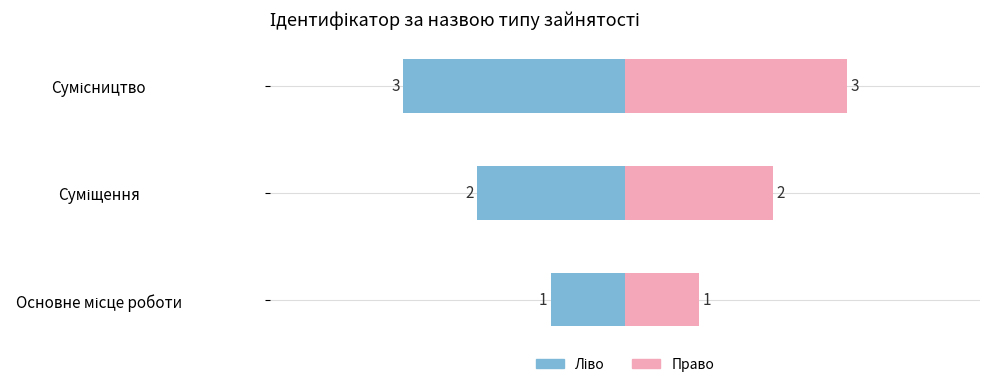

Rank the series by their average value, from lowest to highest.

Ідентифікатор (ліво), Ідентифікатор (право)